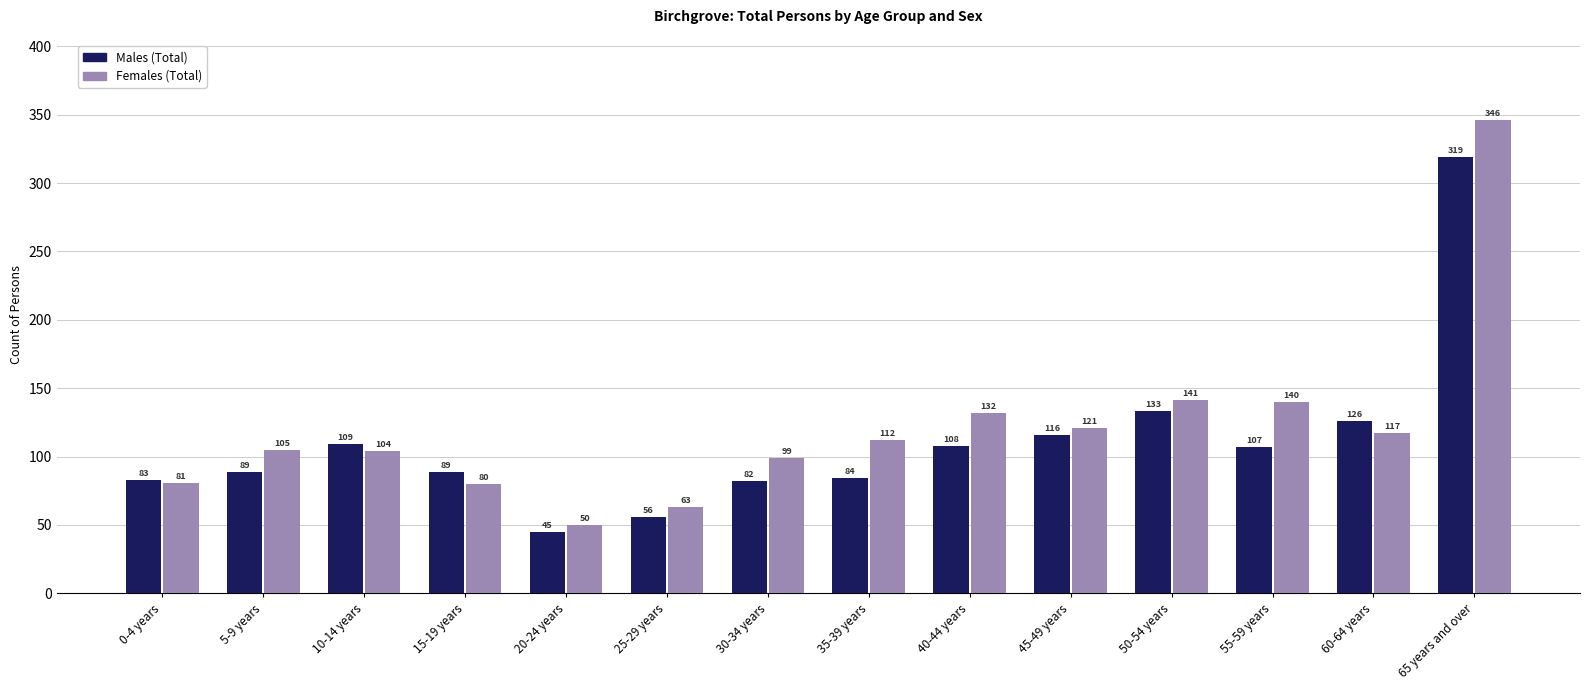

What is the total value across all series at 20-24 years?

95